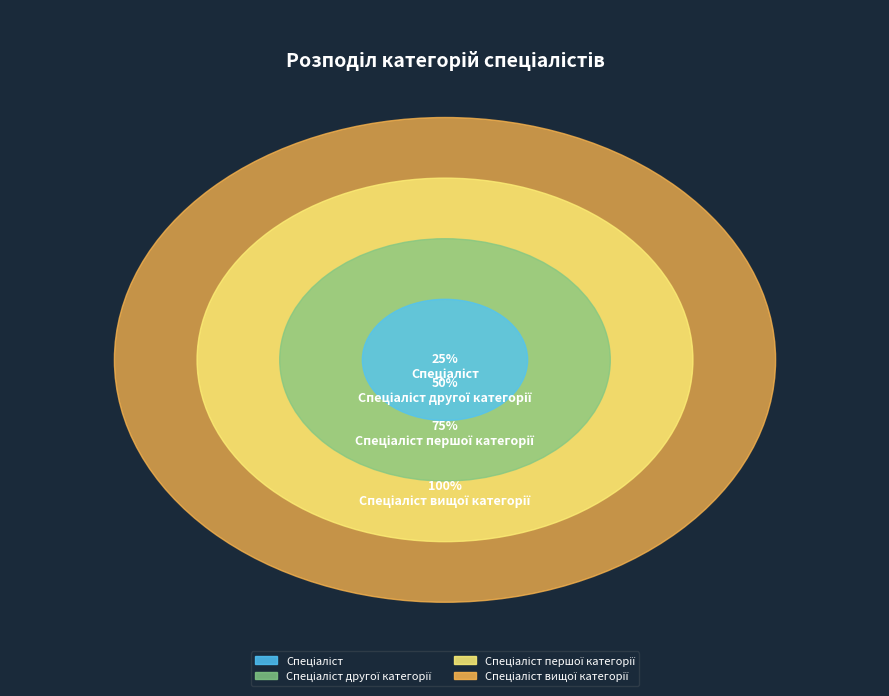

To the nearest percent, what percentage of the pie is Спеціаліст вищої категорії?

40%